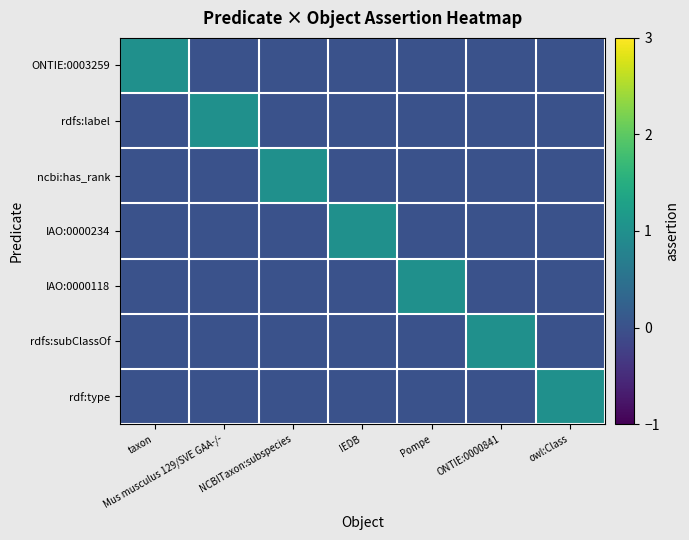

Reading left to right, extract all data points from this chart.

ONTIE:0003259: taxon=1	Mus musculus 129/SVE GAA-/-=0	NCBITaxon:subspecies=0	IEDB=0	Pompe=0	ONTIE:0000841=0	owl:Class=0
rdfs:label: taxon=0	Mus musculus 129/SVE GAA-/-=1	NCBITaxon:subspecies=0	IEDB=0	Pompe=0	ONTIE:0000841=0	owl:Class=0
ncbi:has_rank: taxon=0	Mus musculus 129/SVE GAA-/-=0	NCBITaxon:subspecies=1	IEDB=0	Pompe=0	ONTIE:0000841=0	owl:Class=0
IAO:0000234: taxon=0	Mus musculus 129/SVE GAA-/-=0	NCBITaxon:subspecies=0	IEDB=1	Pompe=0	ONTIE:0000841=0	owl:Class=0
IAO:0000118: taxon=0	Mus musculus 129/SVE GAA-/-=0	NCBITaxon:subspecies=0	IEDB=0	Pompe=1	ONTIE:0000841=0	owl:Class=0
rdfs:subClassOf: taxon=0	Mus musculus 129/SVE GAA-/-=0	NCBITaxon:subspecies=0	IEDB=0	Pompe=0	ONTIE:0000841=1	owl:Class=0
rdf:type: taxon=0	Mus musculus 129/SVE GAA-/-=0	NCBITaxon:subspecies=0	IEDB=0	Pompe=0	ONTIE:0000841=0	owl:Class=1